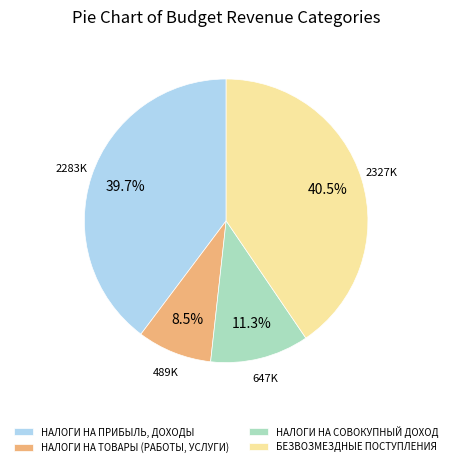

Approximately how many times larger is the value at НАЛОГИ НА ПРИБЫЛЬ, ДОХОДЫ compared to БЕЗВОЗМЕЗДНЫЕ ПОСТУПЛЕНИЯ?

1.0